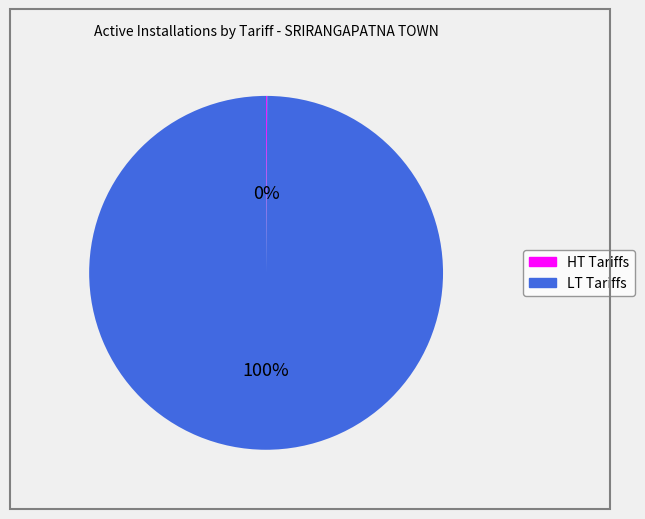

Does any single category account for the majority?

Yes